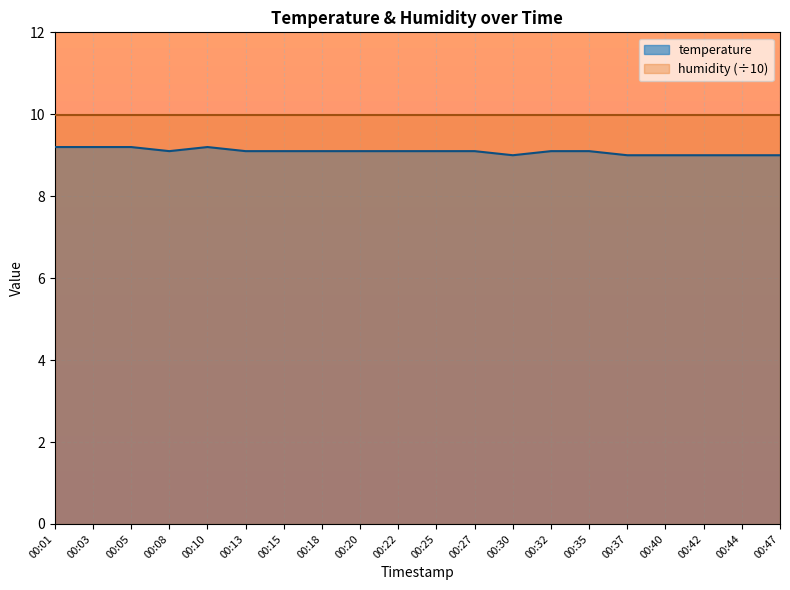

Count the number of categories in the chart.

20